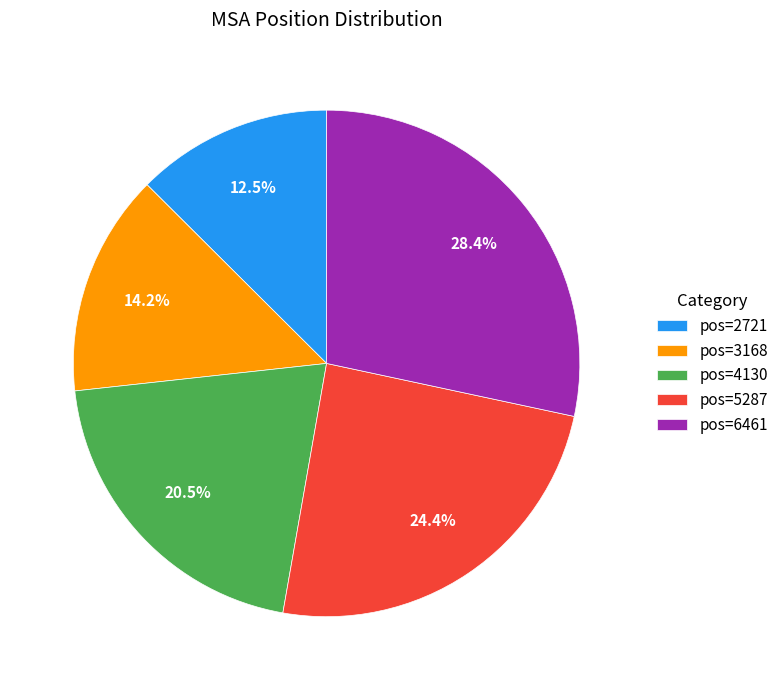

Is there a majority slice in this chart?

No